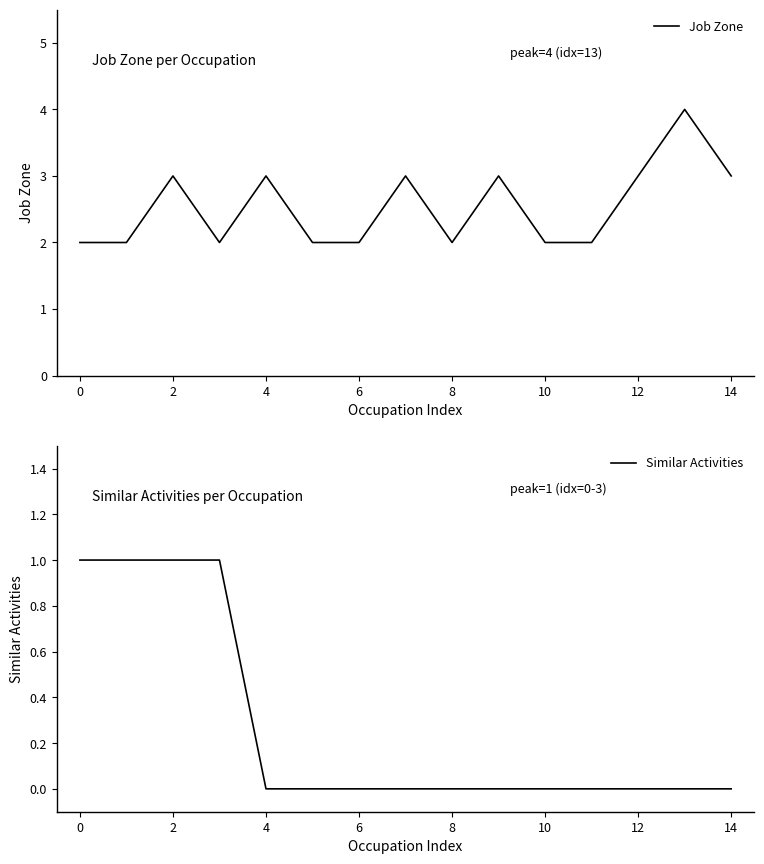

The Job Zone series shows 5 at 12. True or false?

False